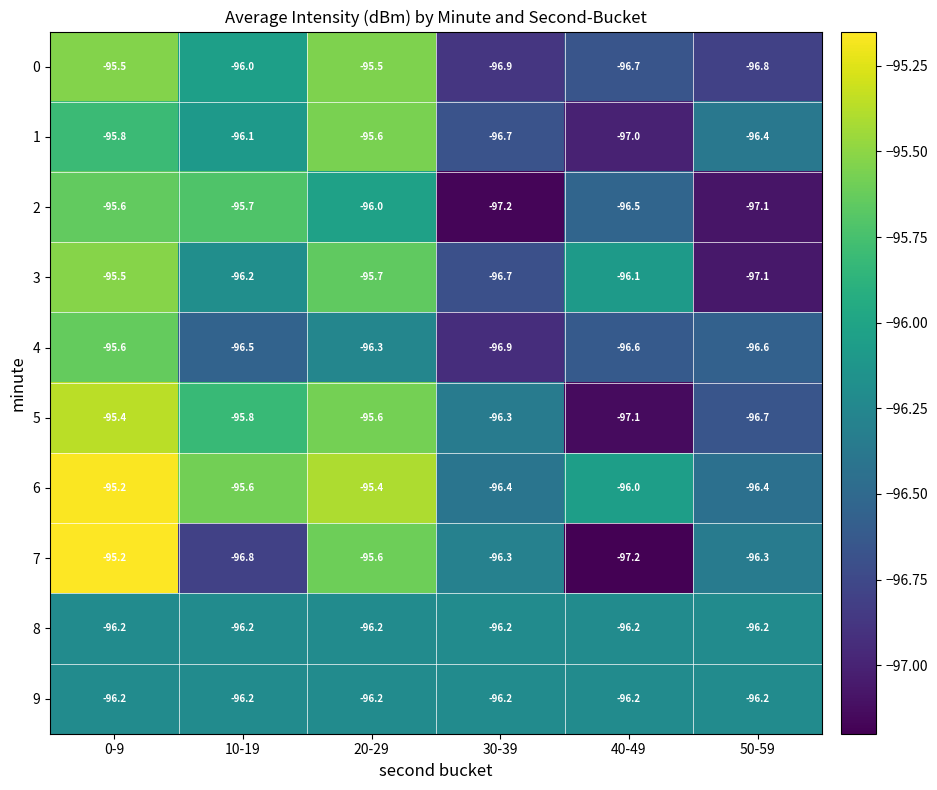

Which series has the largest range (max minus min)?

7